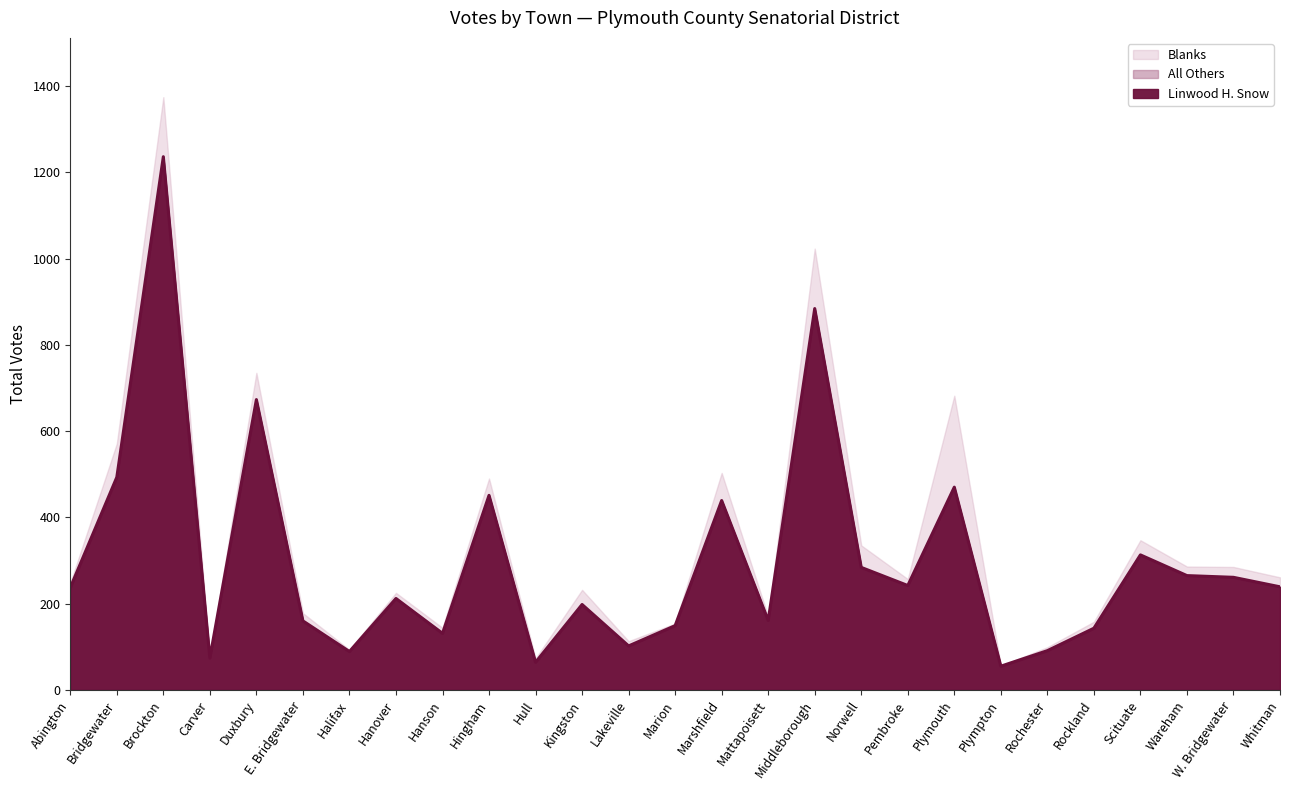

What is the maximum value shown in the chart?

1236